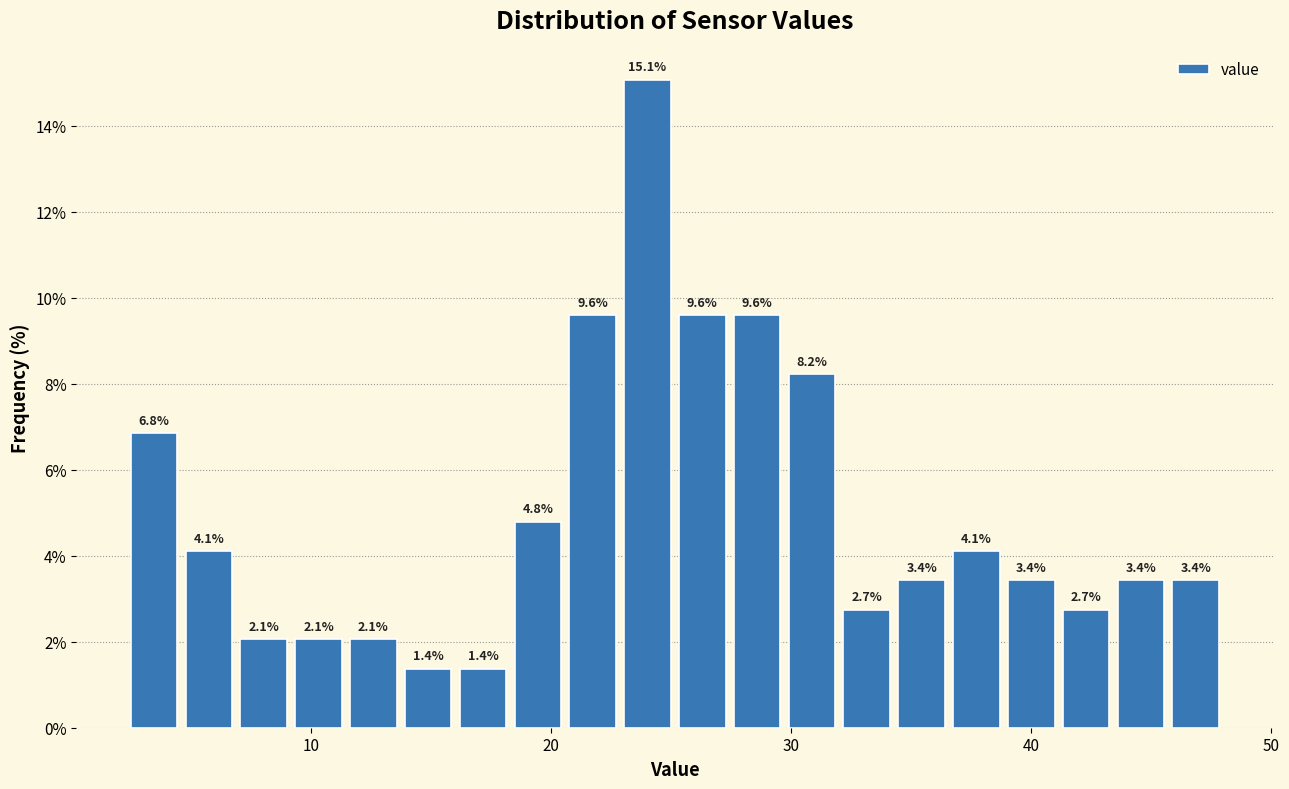

Read against the x-axis, roughly where is the centre of the tallest bar?

24